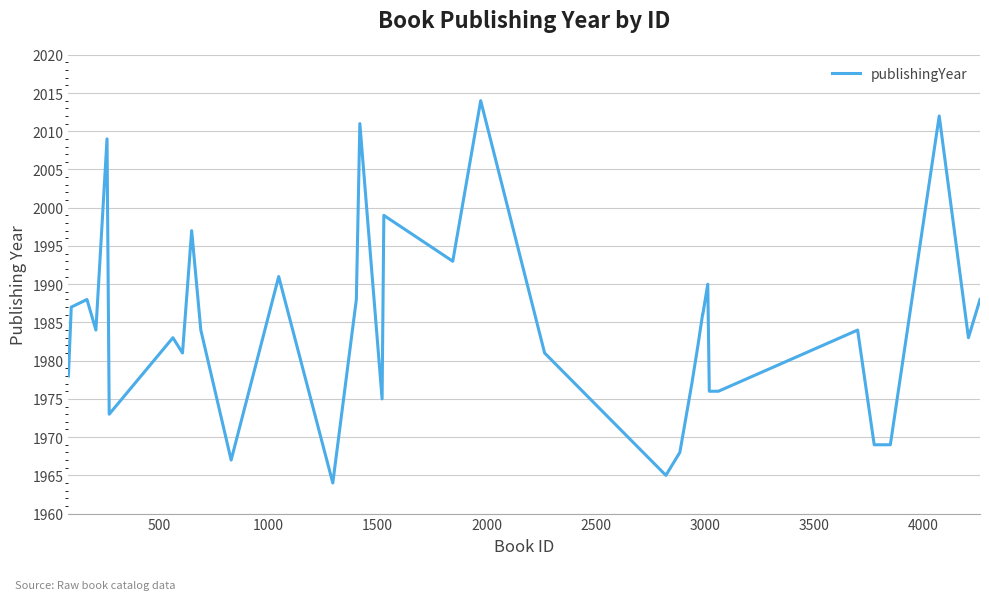

What is the difference between the maximum and minimum values?

50